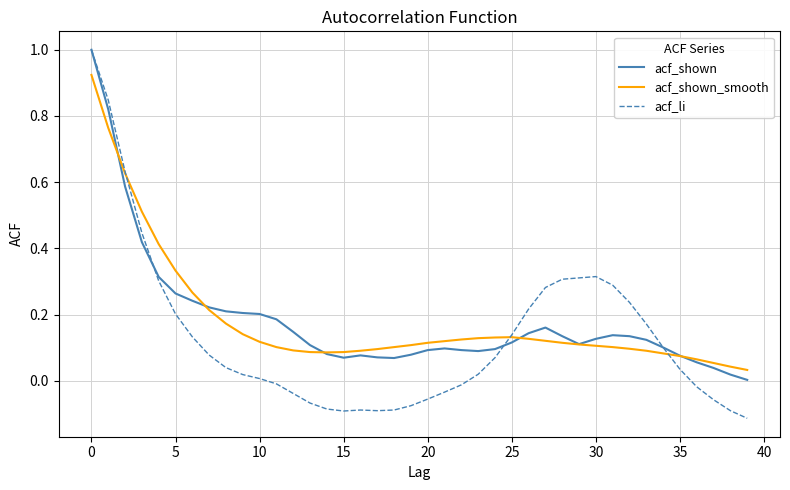

What is the greatest value displayed?

1.0